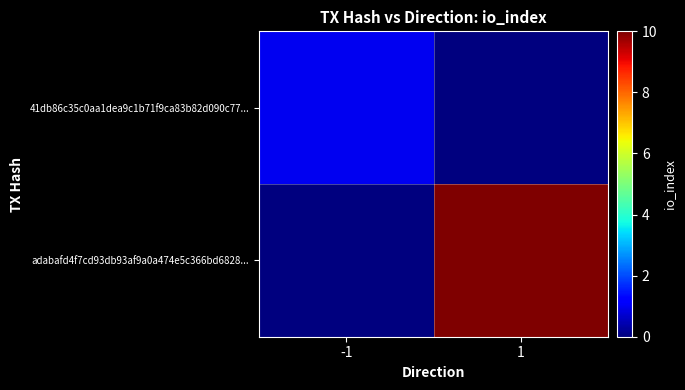

Rank the series by their maximum value, from highest to lowest.

adabafd4f7cd93db93af9a0a474e5c366bd6828..., 41db86c35c0aa1dea9c1b71f9ca83b82d090c77...